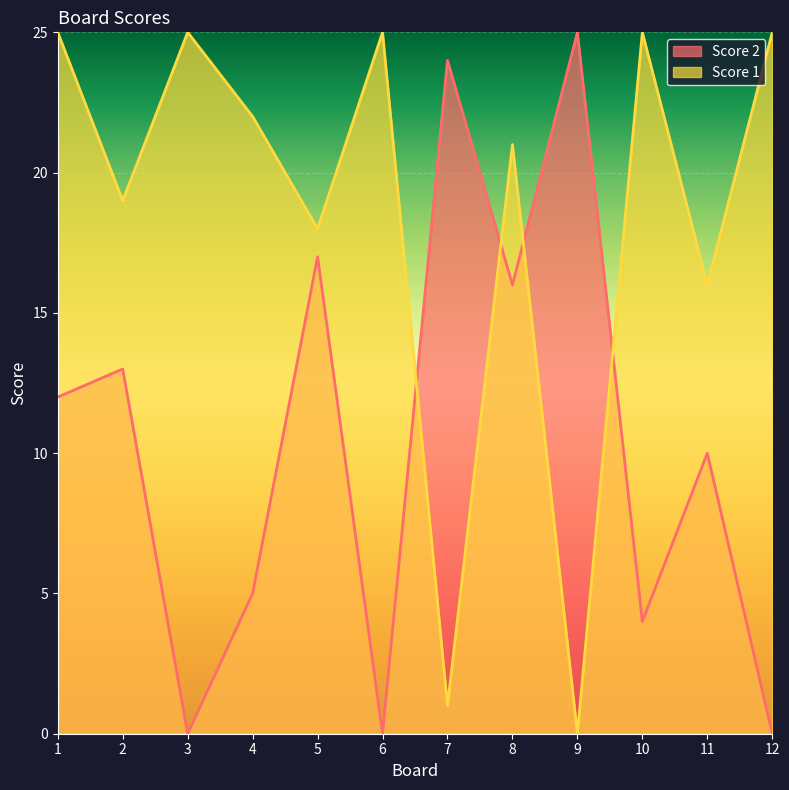

After their last crossing, which series has the higher values: Score 1 or Score 2?

Score 1